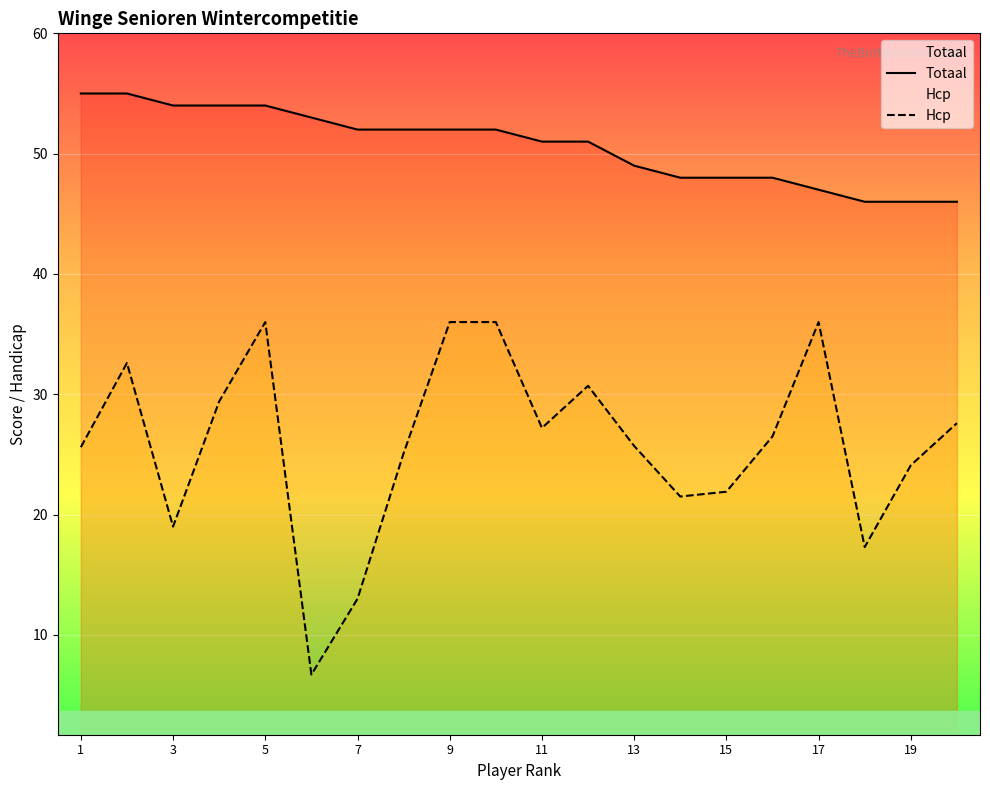

Which series has the widest spread of values?

Hcp